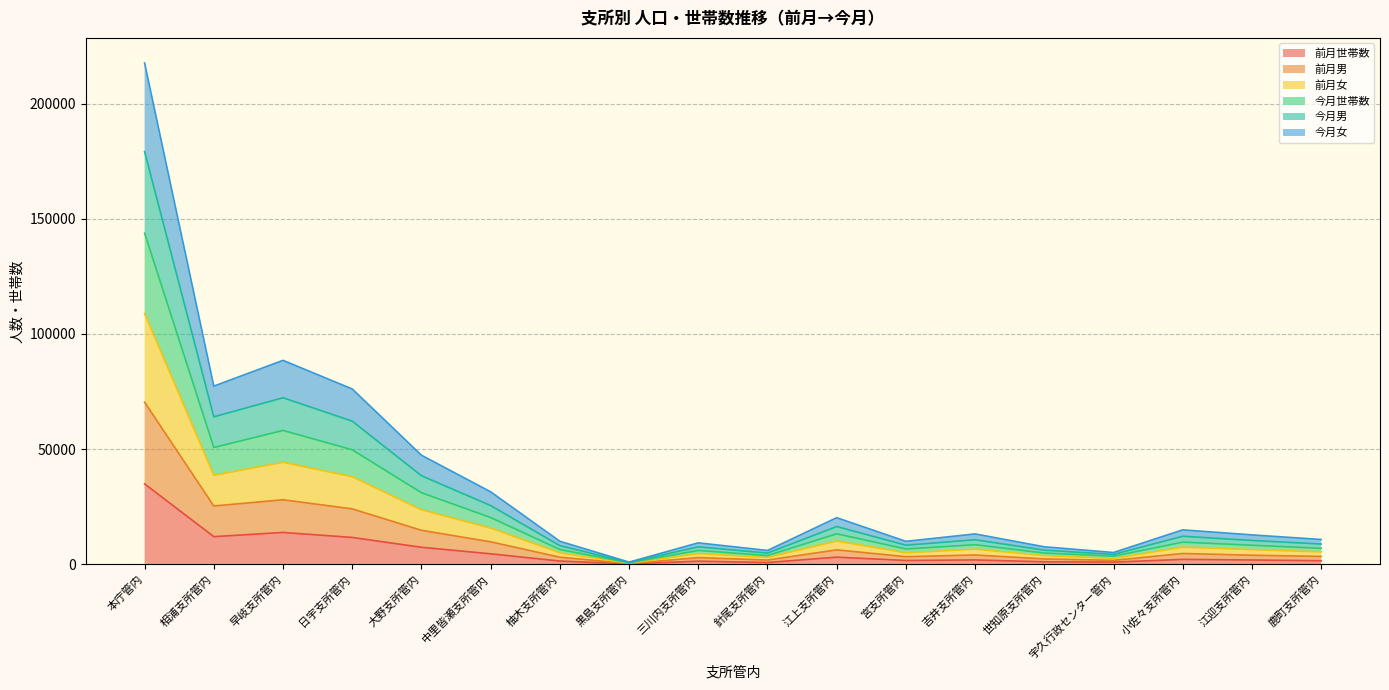

Which series has the largest total across all categories?

前月女